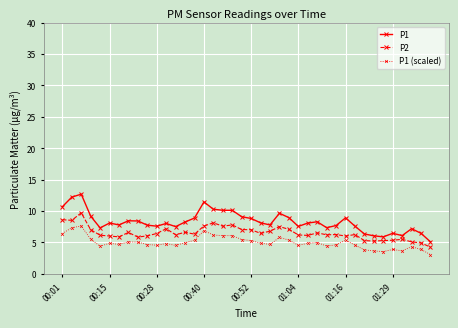

What are all the series names shown in the legend?

P1, P2, P1 (scaled)